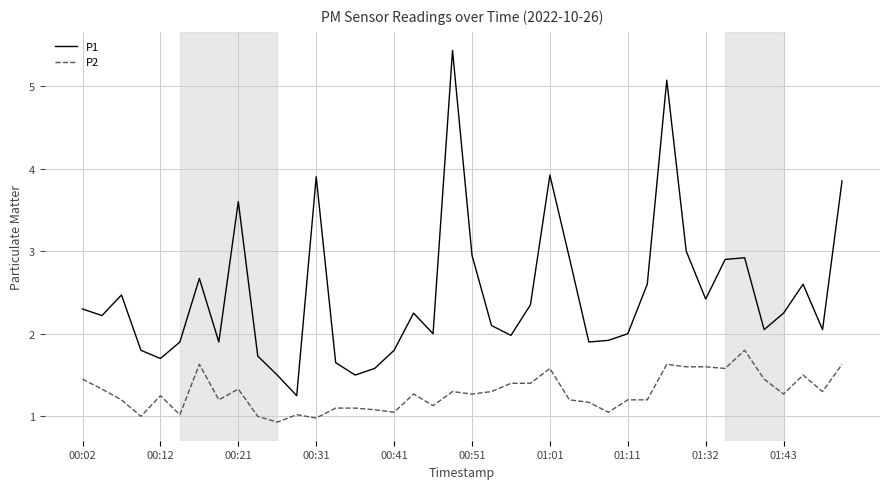

True or false: P1 has more than 1 points higher than both neighbors.

True